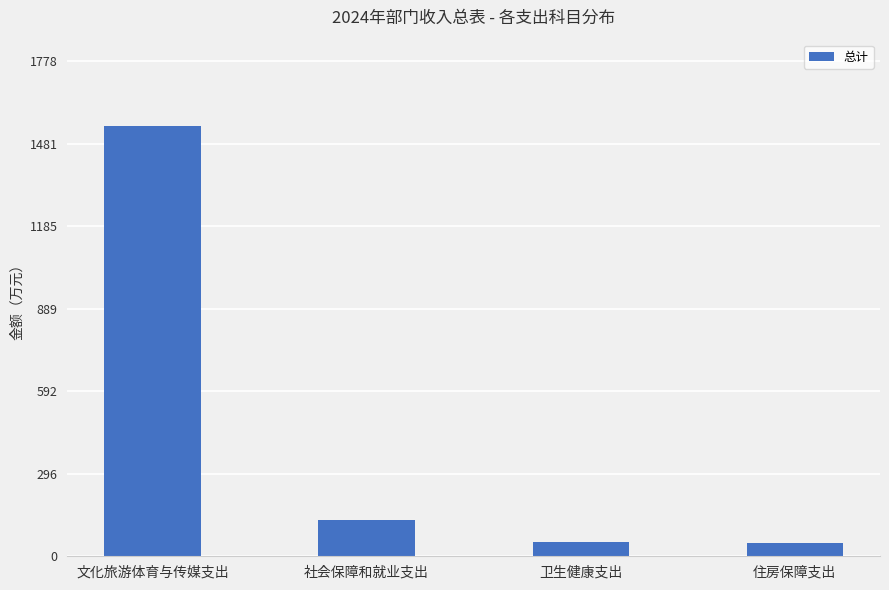

What is the label of the 1st bar from the left?

文化旅游体育与传媒支出